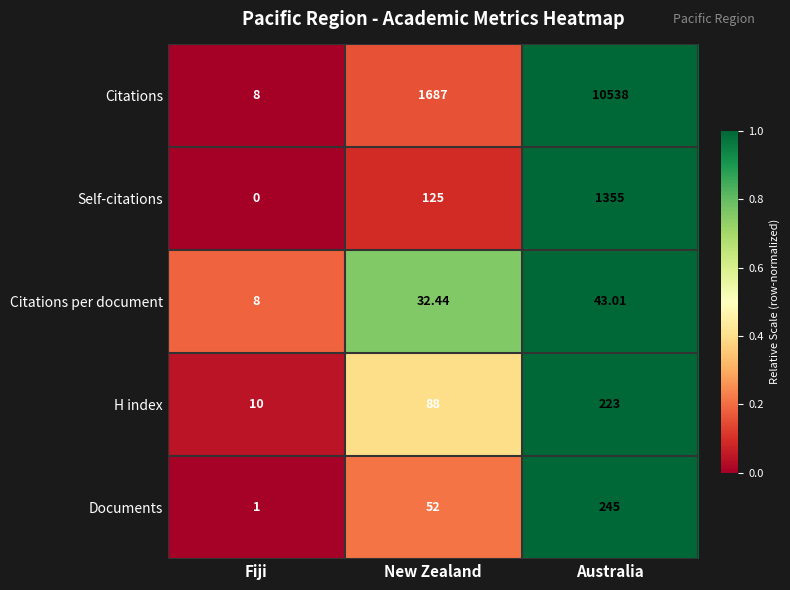

Which series changed the most between Fiji and Australia?

Citations